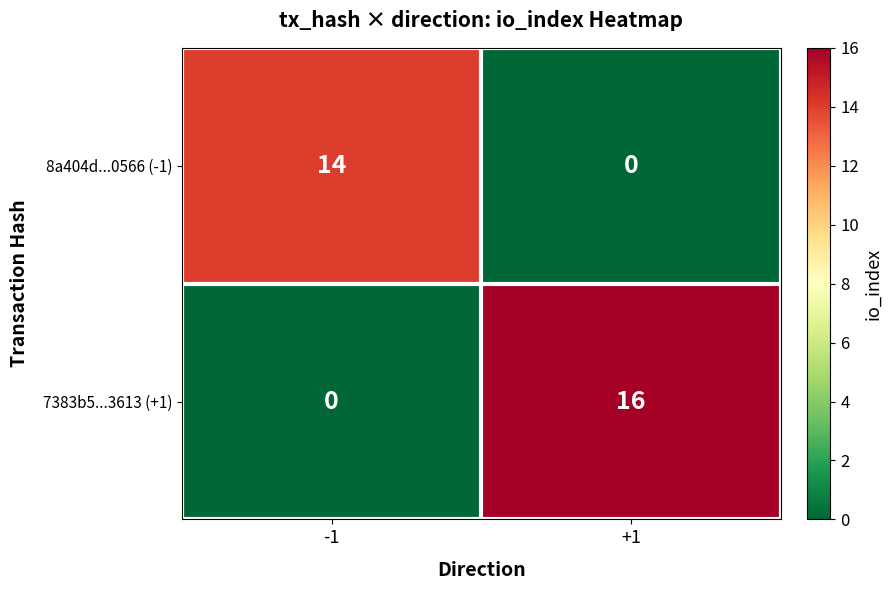

Between -1 and +1, which series saw the biggest shift?

7383b5...3613 (+1)